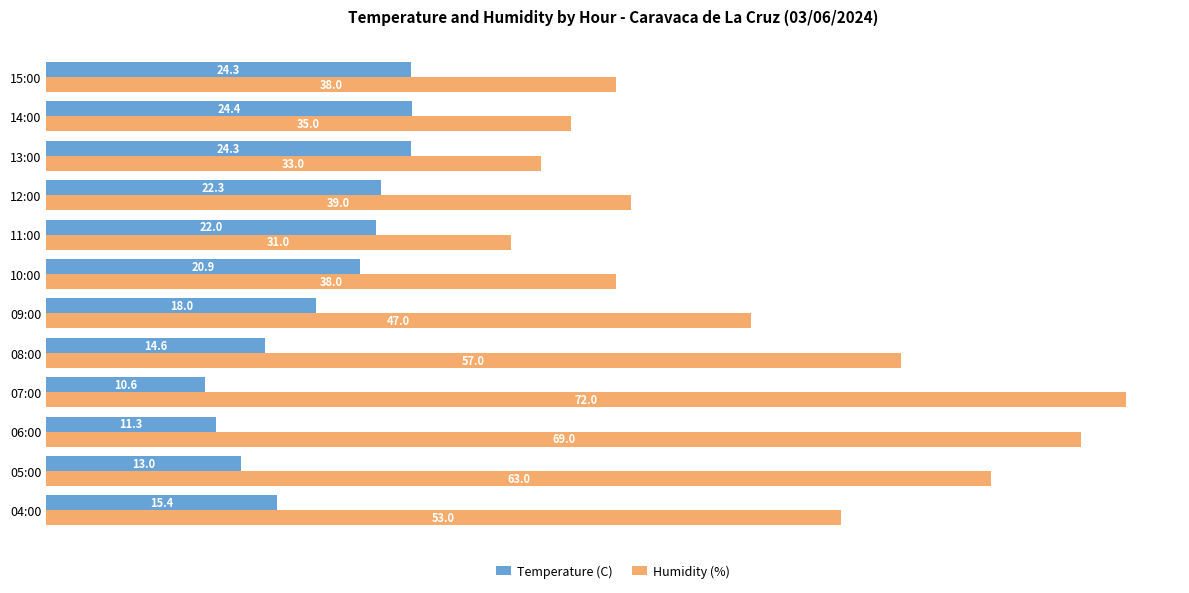

At how many categories does at least one series exceed 58?

3